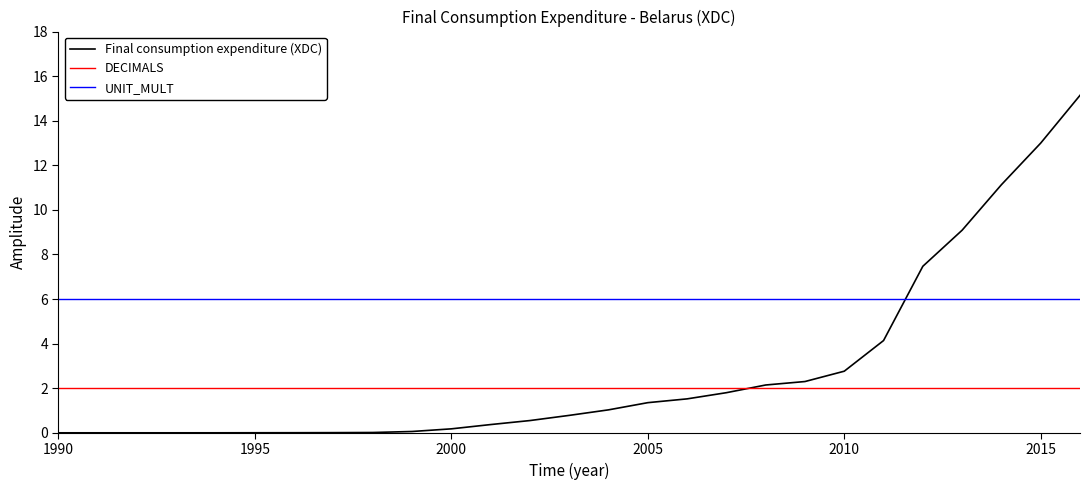

Which series has the widest spread of values?

Final consumption expenditure (XDC)